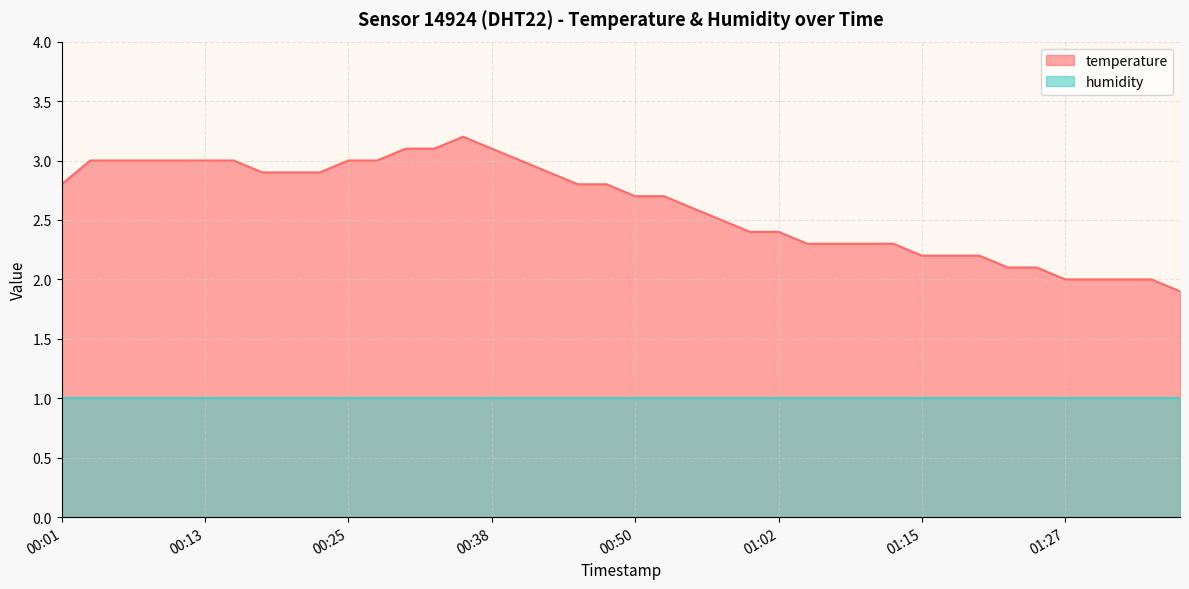

Between 01:05 and 01:37, which is larger?

01:05